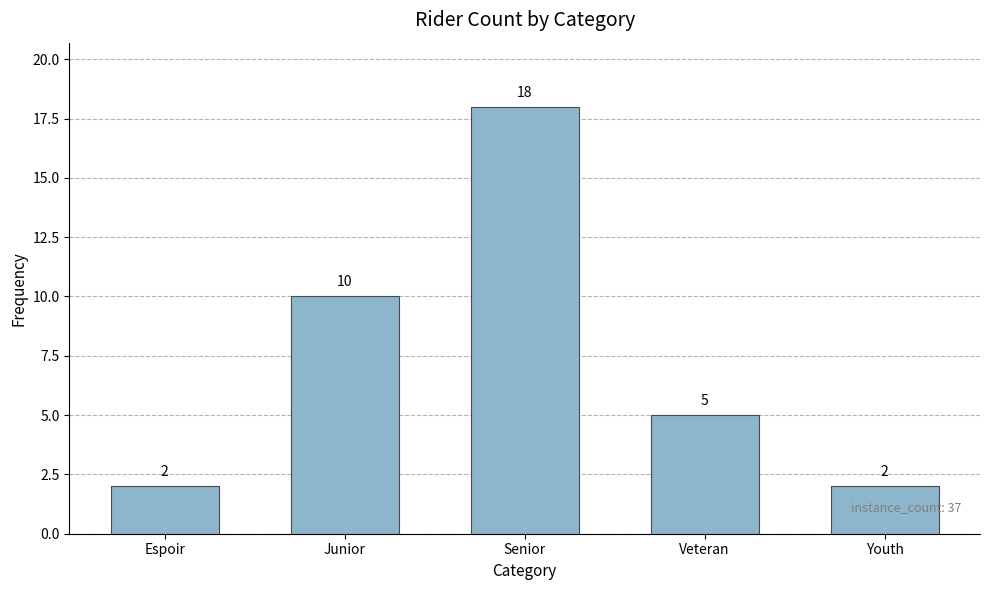

How many bars are there in total?

5